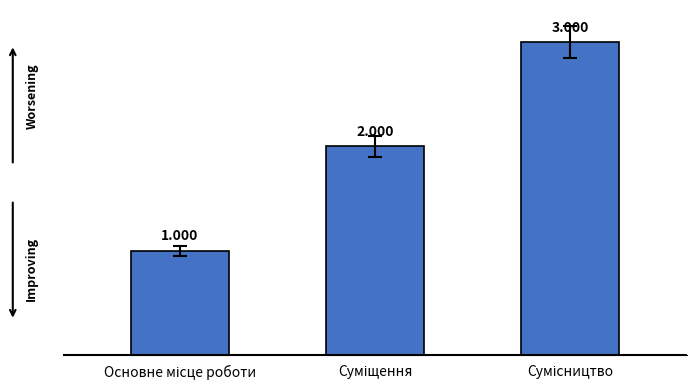

Which label corresponds to the smallest value in the chart?

Основне місце роботи